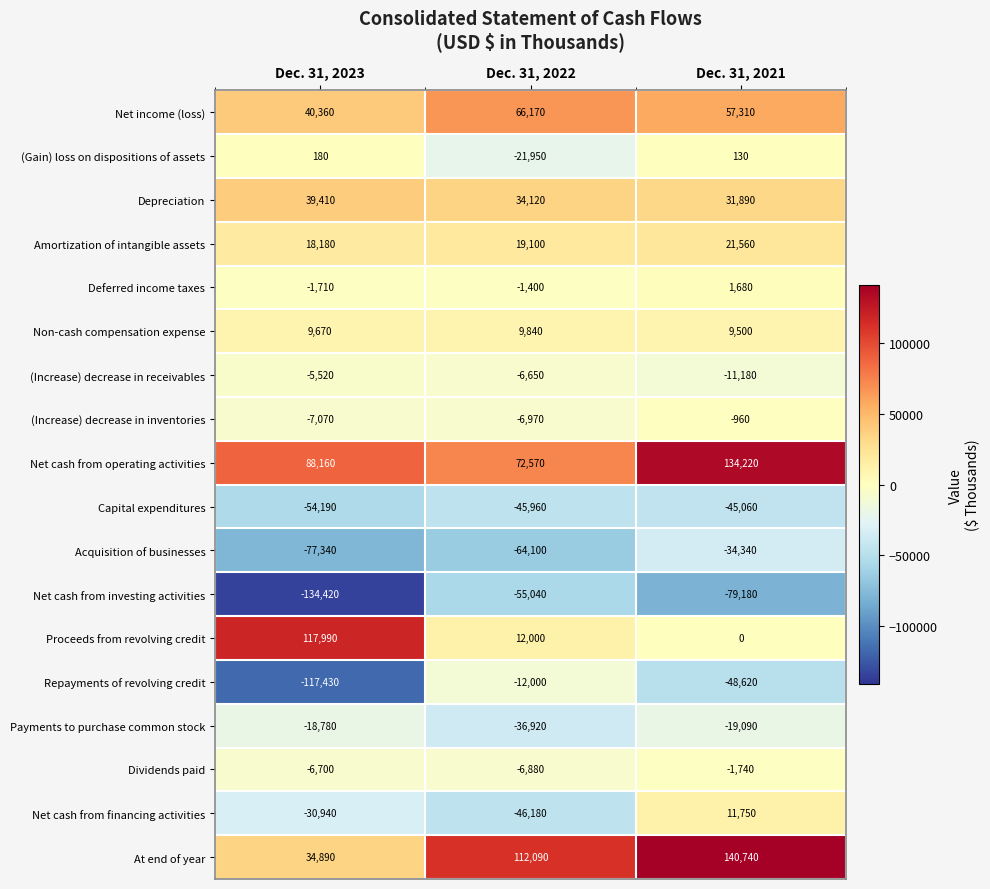

Which label corresponds to the smallest value in the chart?

Dec. 31, 2023